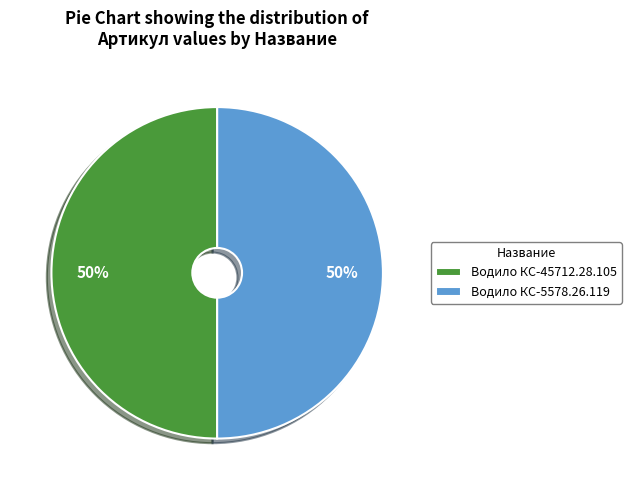

Combined, do Водило КС-45712.28.105 and Водило КС-5578.26.119 account for over 50%?

Yes